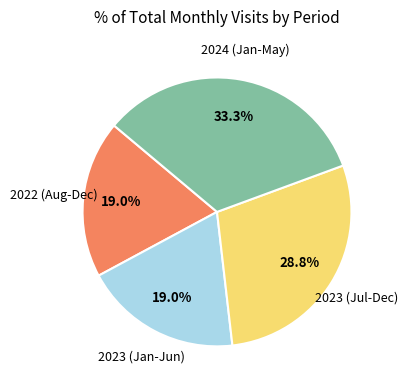

How many segments does this pie chart have?

4